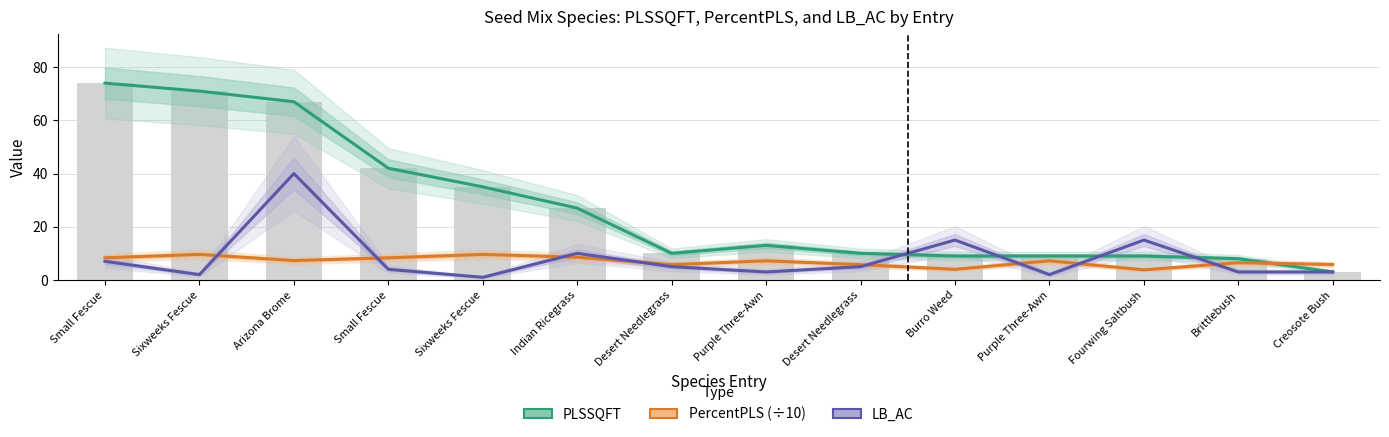

What are all the series names shown in the legend?

PLSSQFT, PercentPLS (÷10), LB_AC